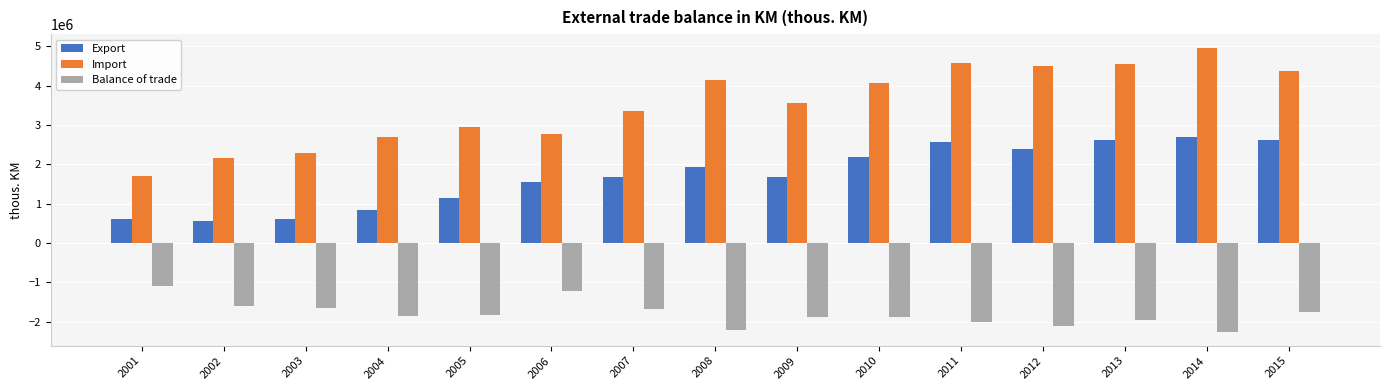

What is the sum of all Balance of trade values?

-27030345